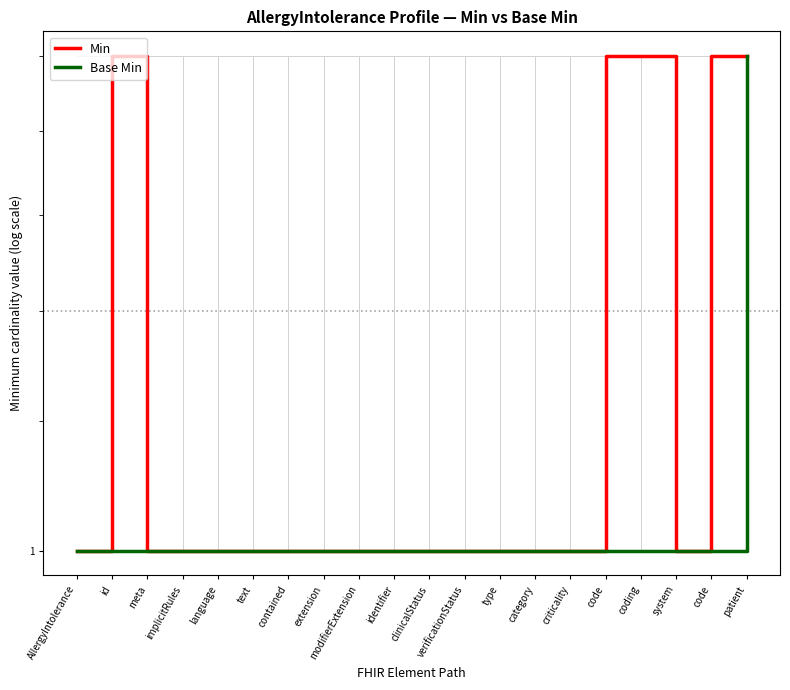

At which label is Base Min closest to 1?

AllergyIntolerance